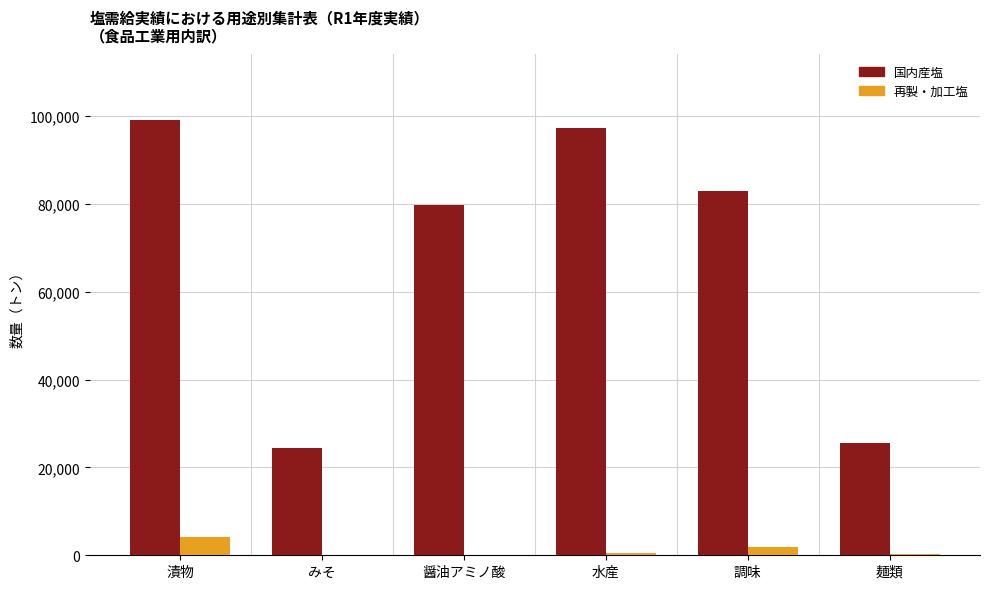

True or false: 国内産塩 has a value of 37086.3 at みそ.

False